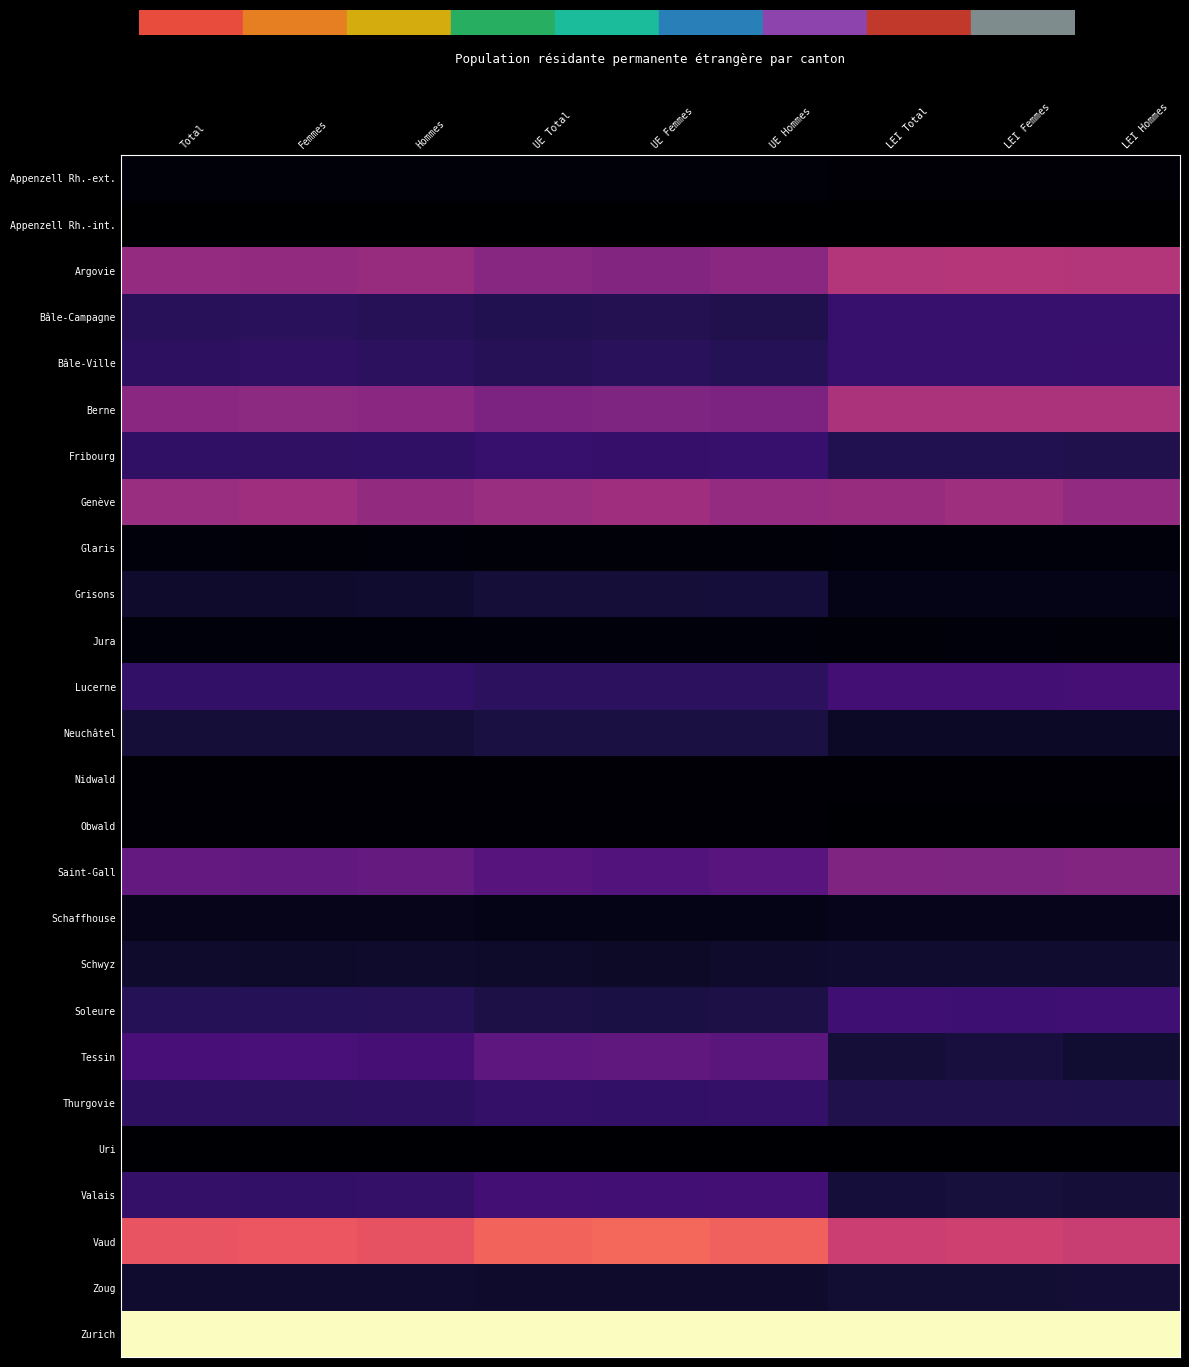

Which has a higher value, LEI Total or UE Total?

UE Total